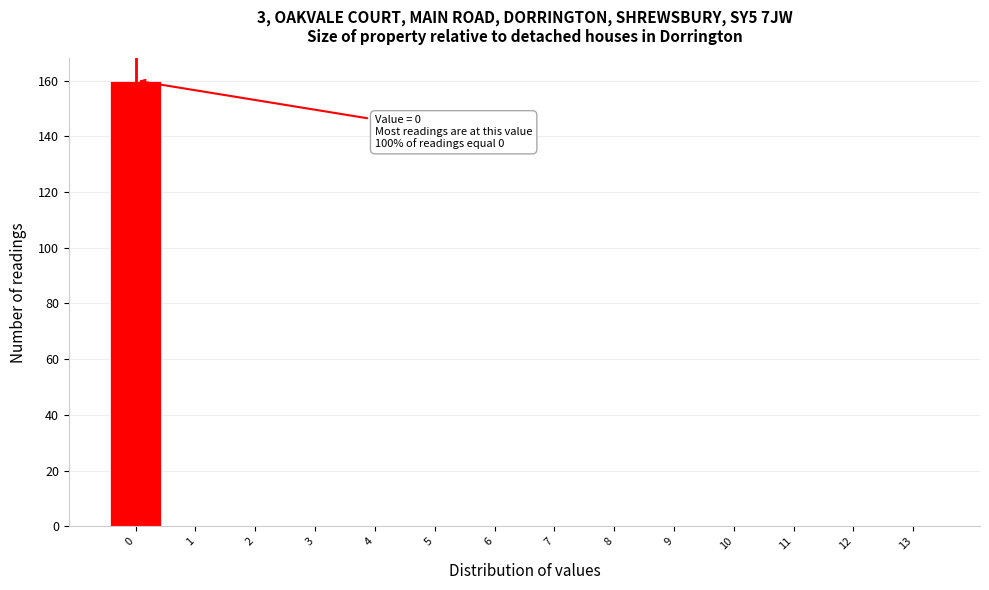

Which range on the x-axis has the tallest bar?

-0.5 to 0.5